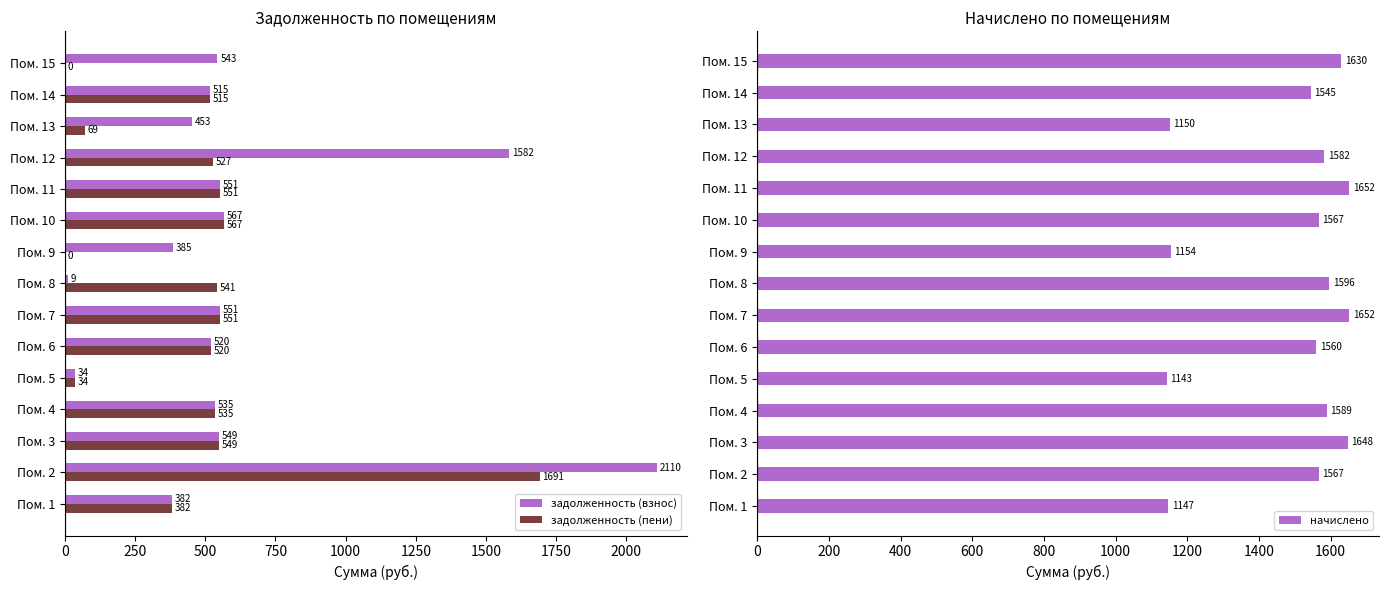

The value of задолженность (взнос) at Пом. 12 is 727.3. True or false?

False